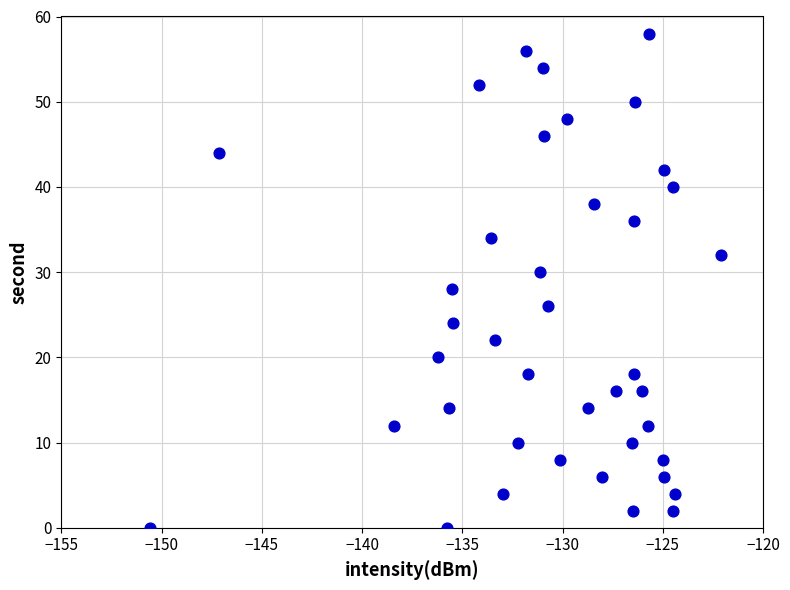

What is the range of Y values (max minus min)?

58